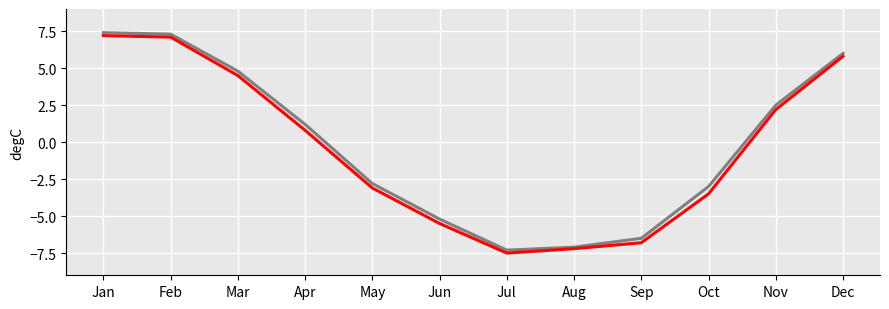

What is the total value across all series at Apr?

2.0